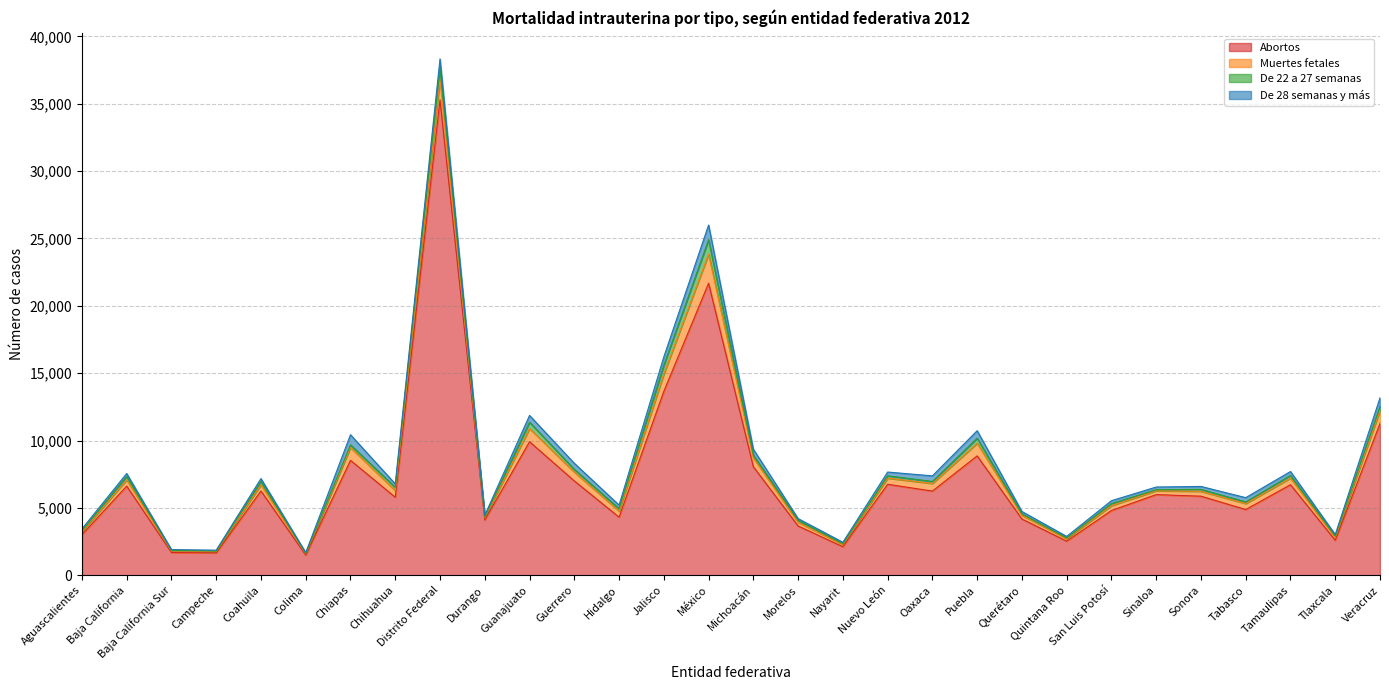

What are all the series names shown in the legend?

Abortos, Muertes fetales, De 22 a 27 semanas, De 28 semanas y más